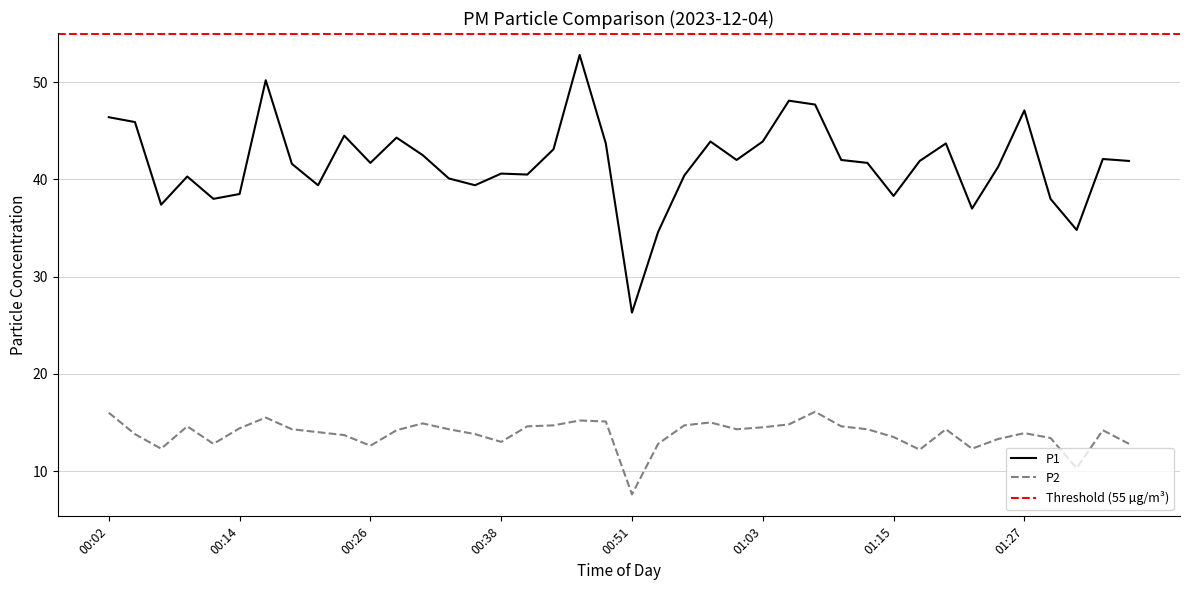

The value of P1 at 00:55 is 40.4. True or false?

True